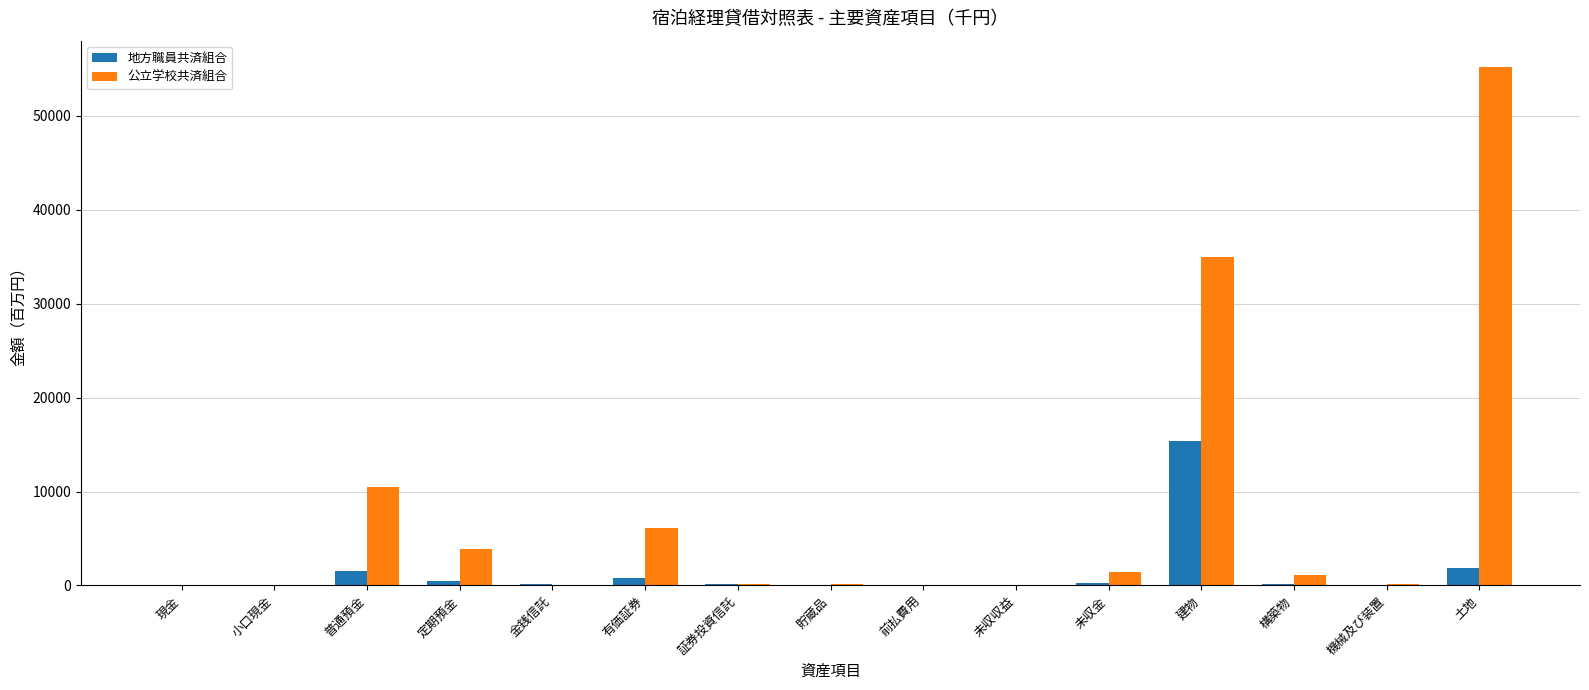

What is the total value across all series at 建物?

50321.2